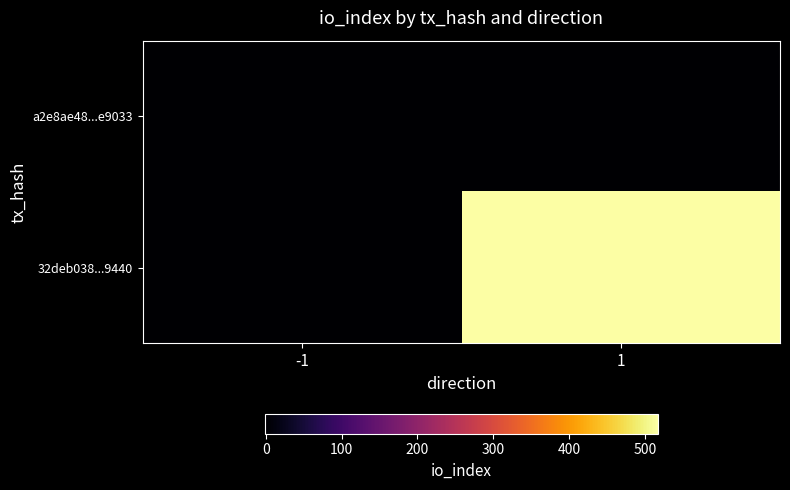

Reading left to right, what are all the values shown in this chart?

a2e8ae48...e9033: -1=-1	1=0
32deb038...9440: -1=1	1=517